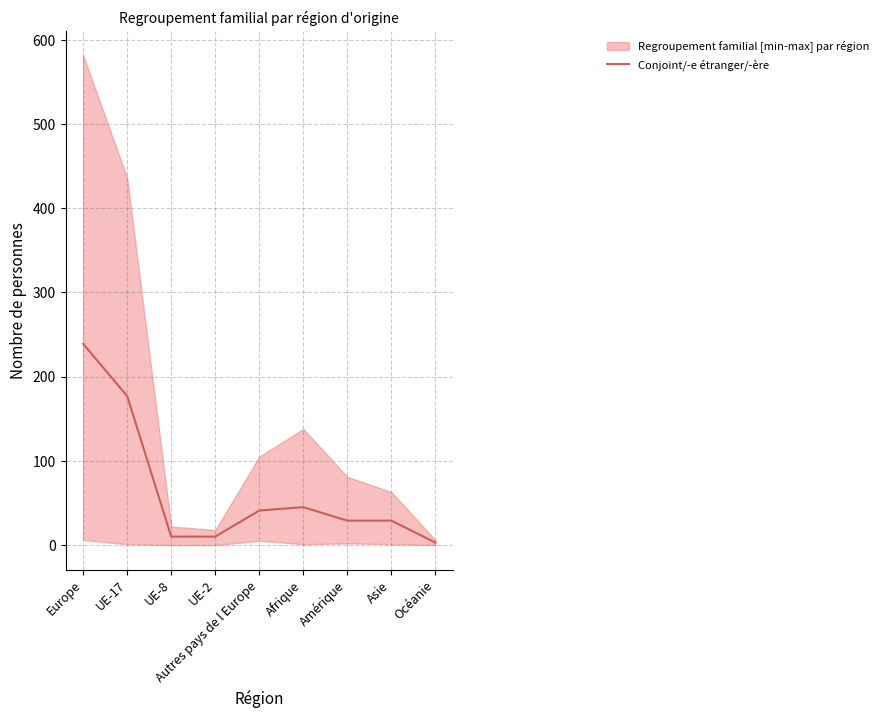

What is the difference between the second highest and second lowest values?

167